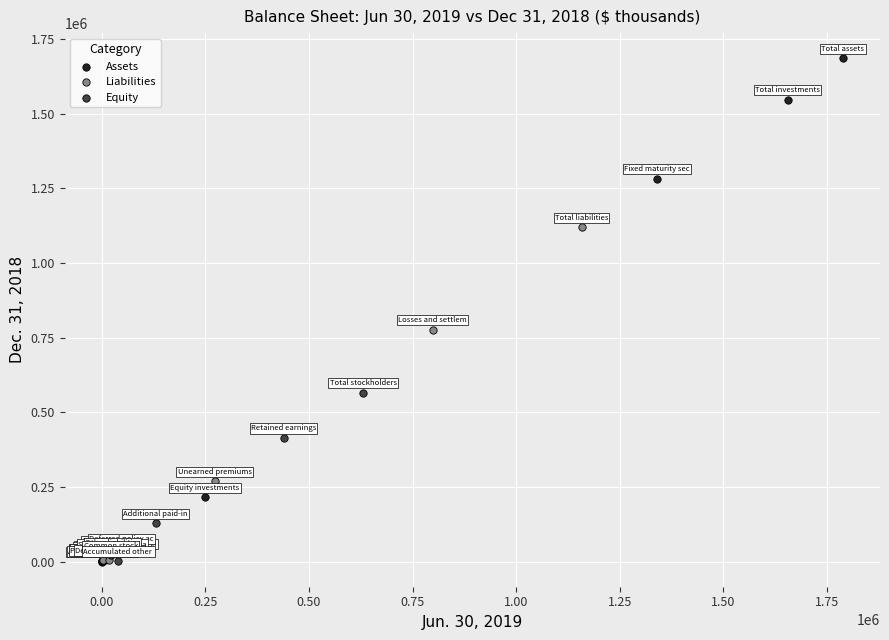

Which series has the widest spread of Y values?

Assets